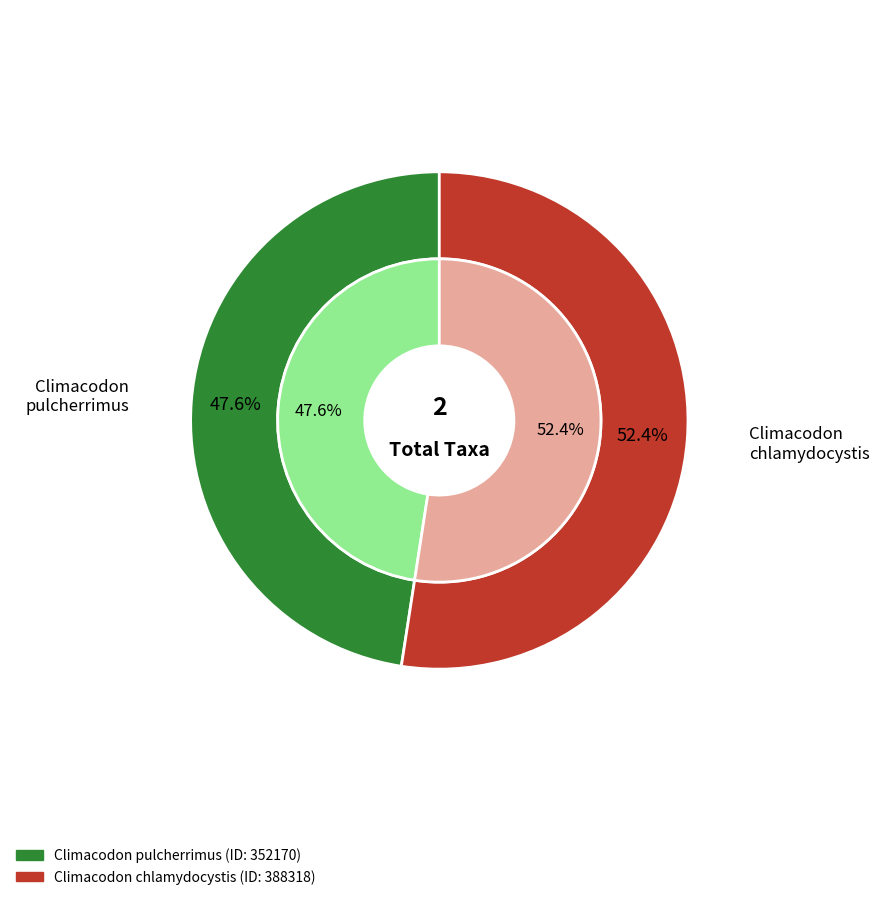

How many slices are in this pie chart?

2